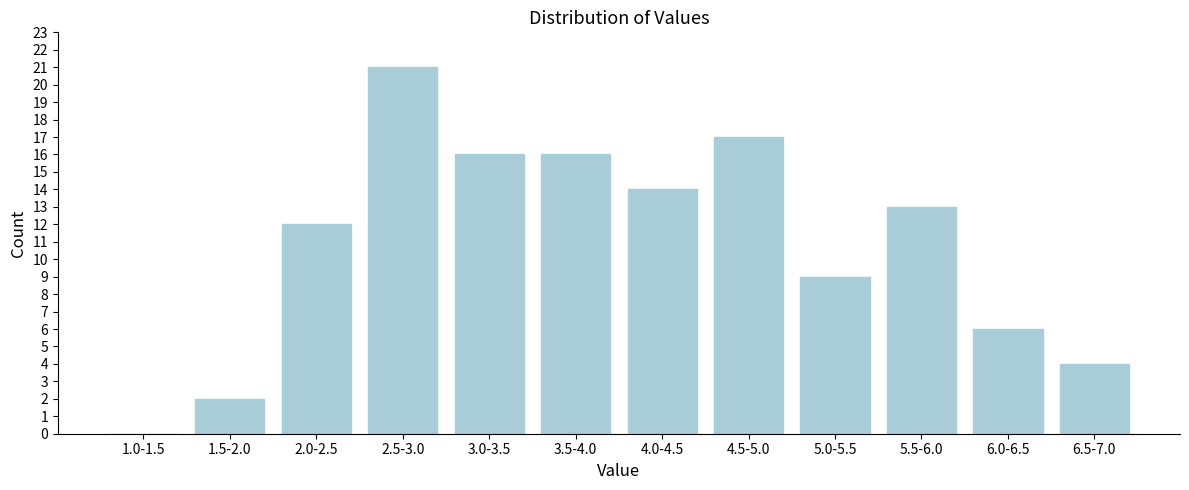

Reading right to left, what are all the values shown in this chart?

6.5-7.0=4	6.0-6.5=6	5.5-6.0=13	5.0-5.5=9	4.5-5.0=17	4.0-4.5=14	3.5-4.0=16	3.0-3.5=16	2.5-3.0=21	2.0-2.5=12	1.5-2.0=2	1.0-1.5=0